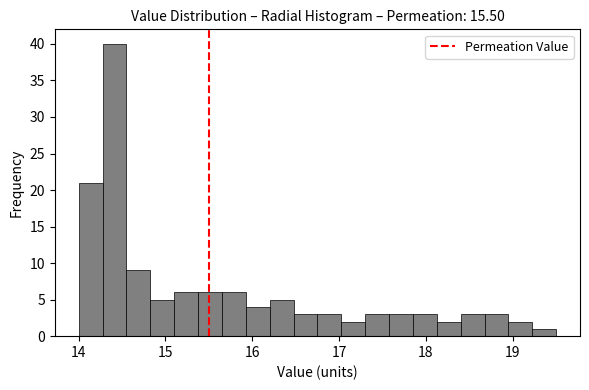

Around what value on the x-axis is the tallest bar? Give the approximate position of its centre, as read against the axis.

14.4